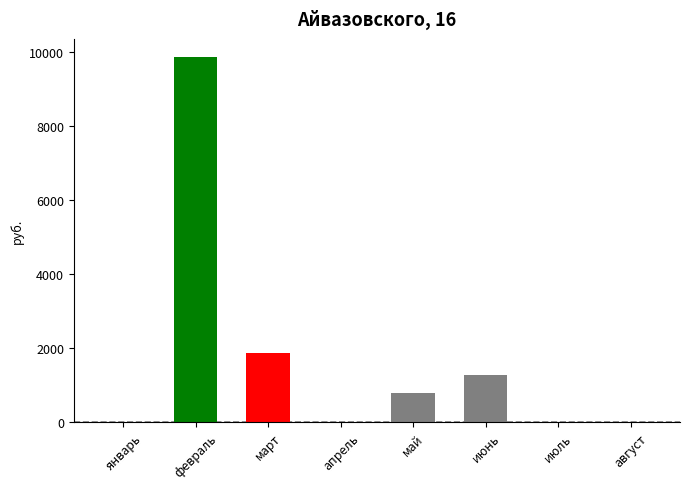

At which category does the chart reach its peak across all series?

февраль